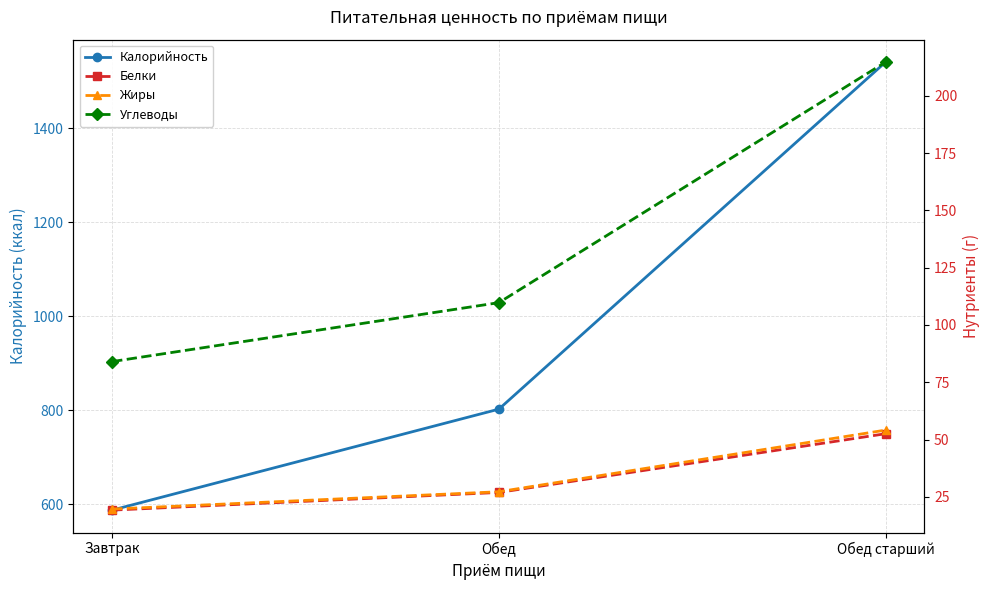

Which has a higher value, Завтрак or Обед?

Обед